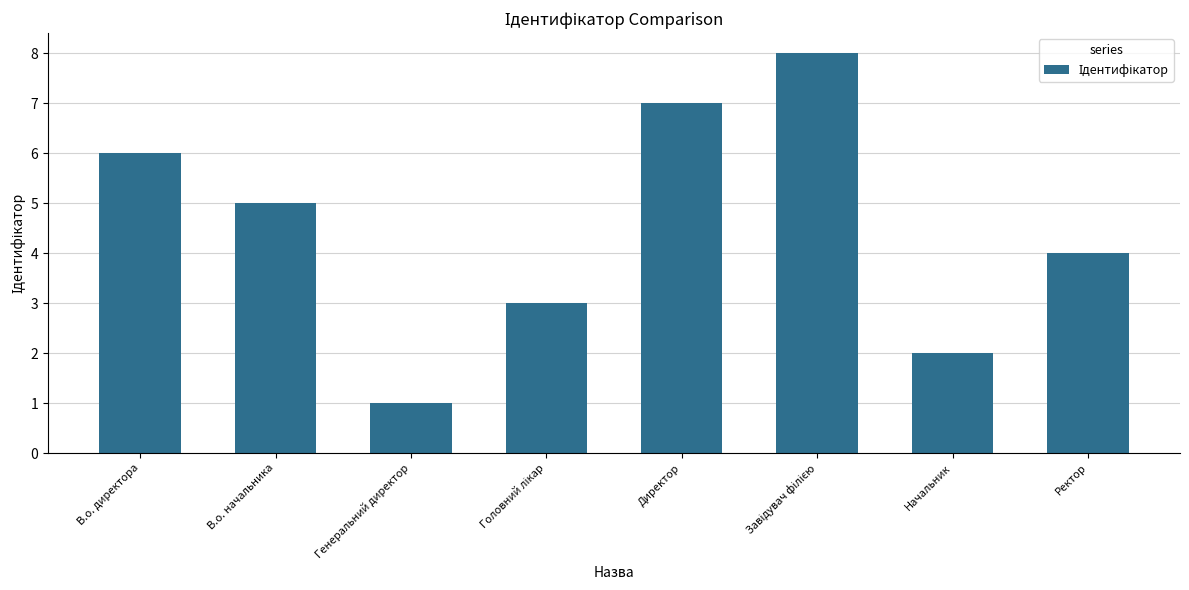

The chart shows a value of 2 at Директор. True or false?

False